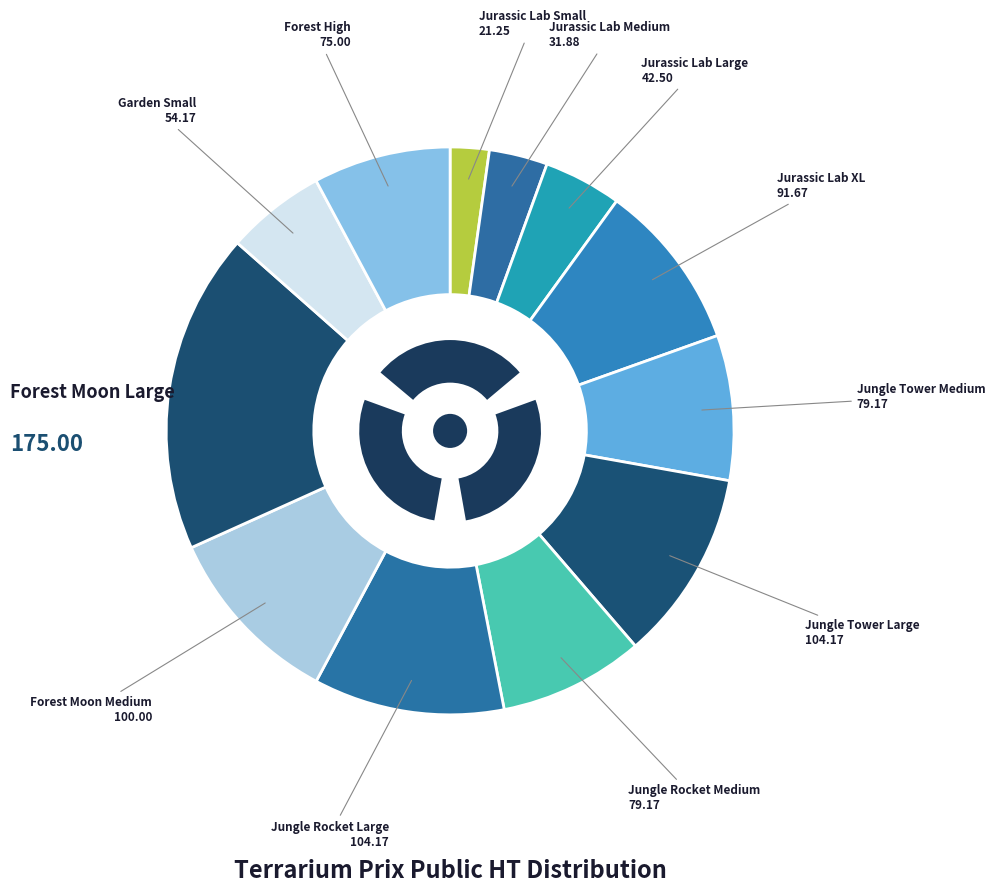

What is the change in value from Jurassic Lab Large to Jungle Tower Medium?

+36.7